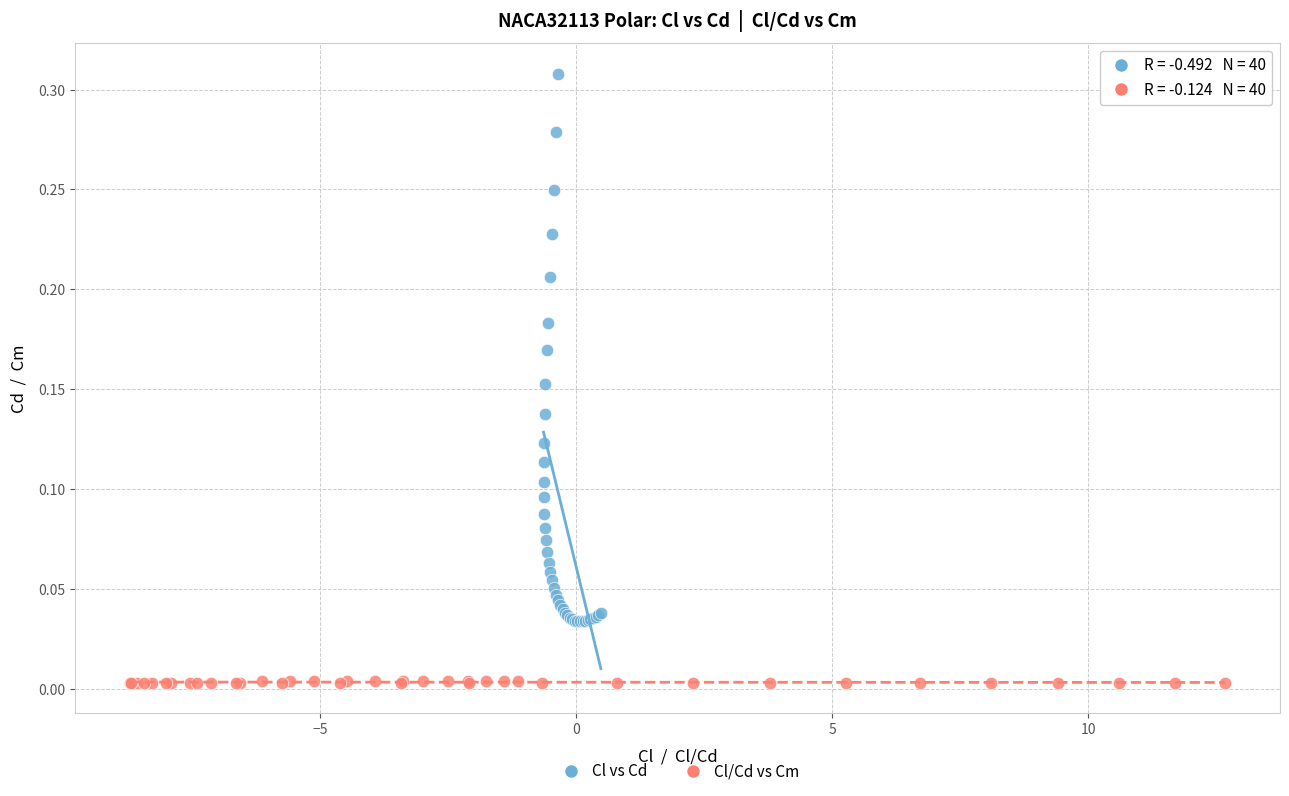

Which series contains the highest Y value?

Cl vs Cd